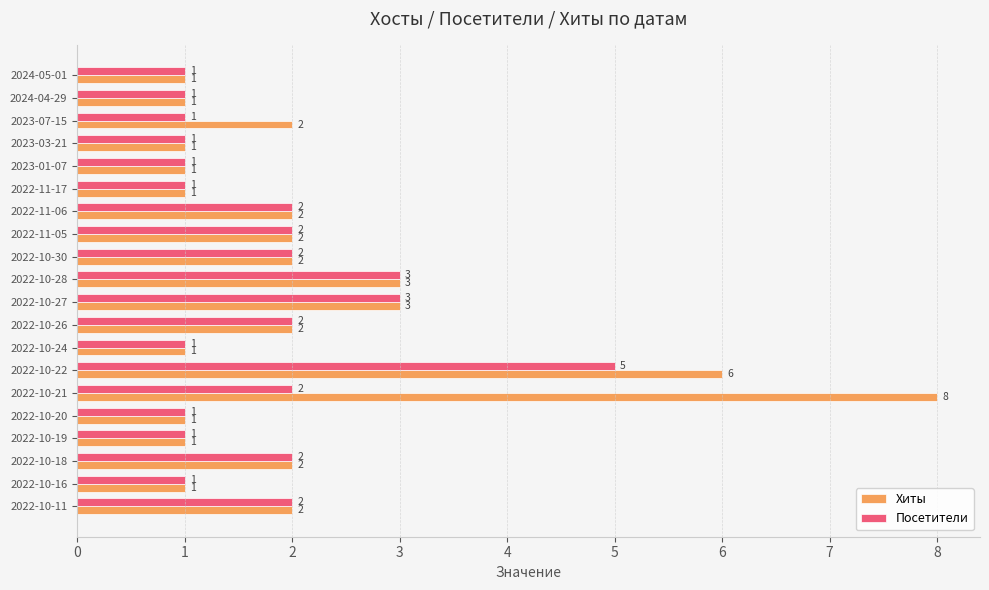

Which series has the largest total across all categories?

Хиты